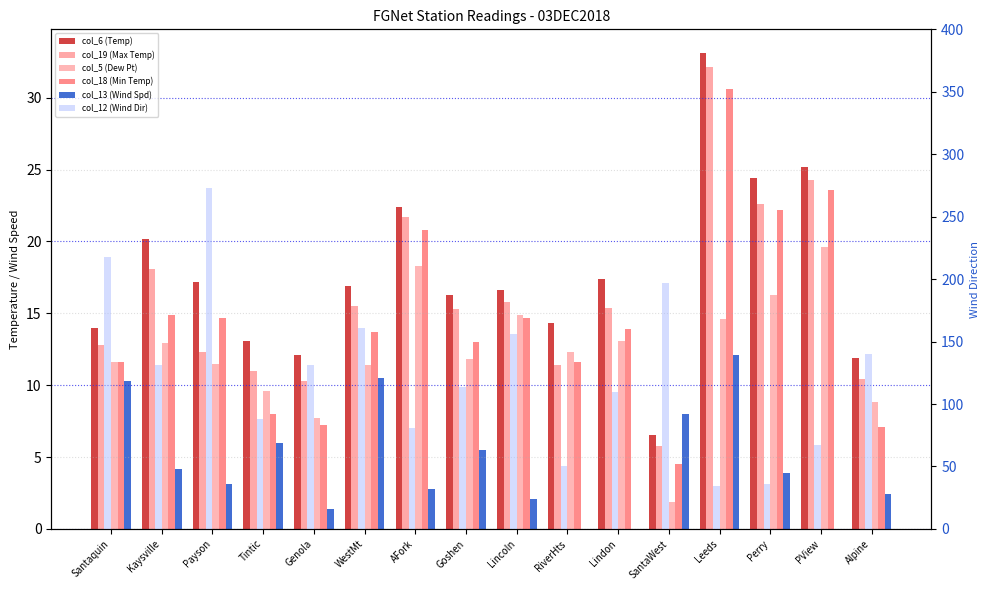

Is it true that col_13 (Wind Spd) equals 10.5 at WestMt?

True